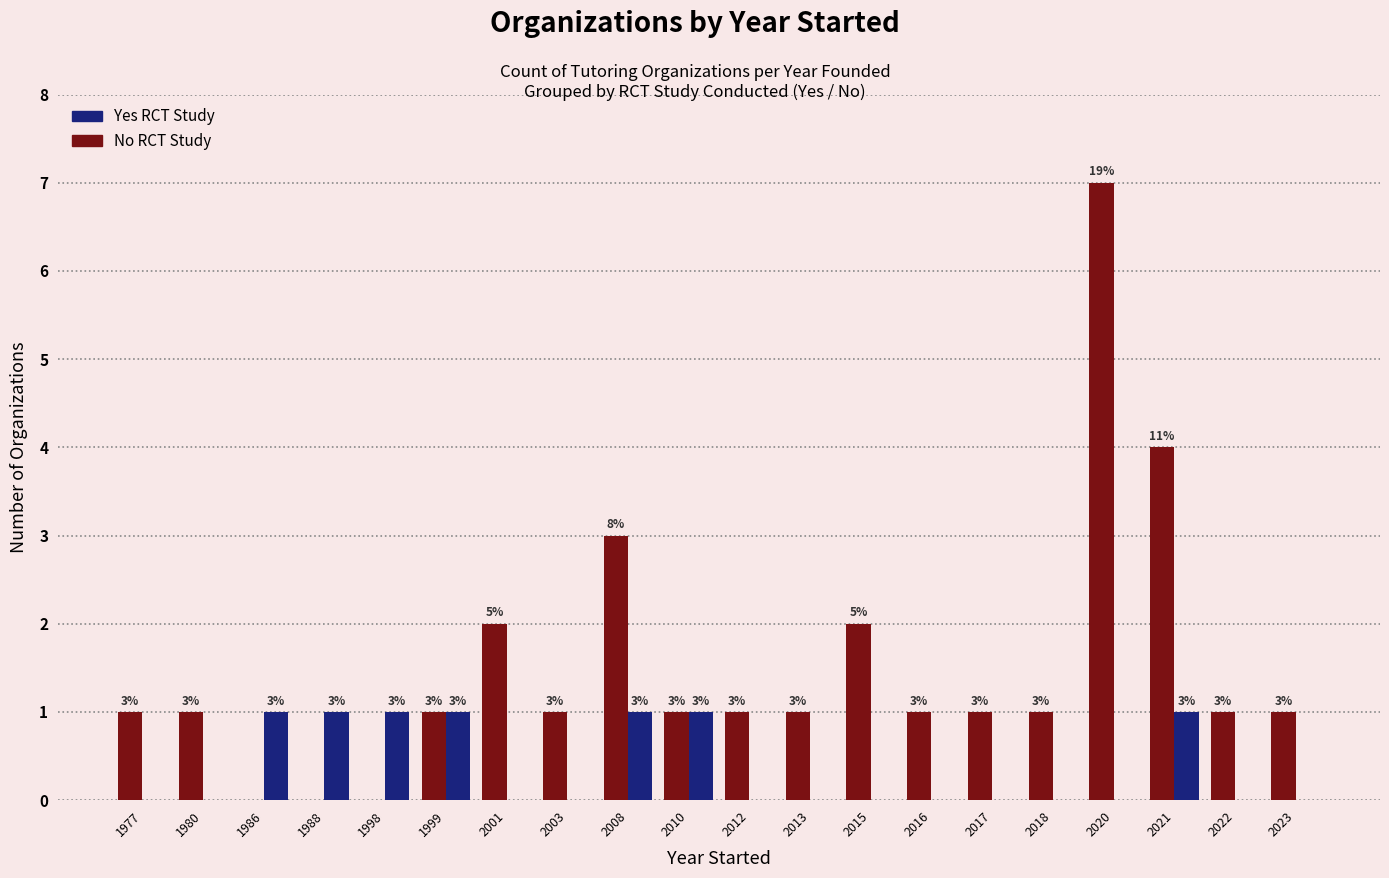

Which label corresponds to the largest value in the chart?

2020